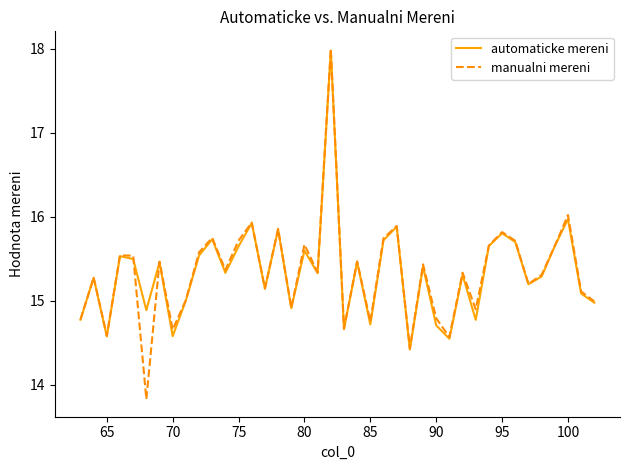

Which series has the largest range (max minus min)?

manualni mereni